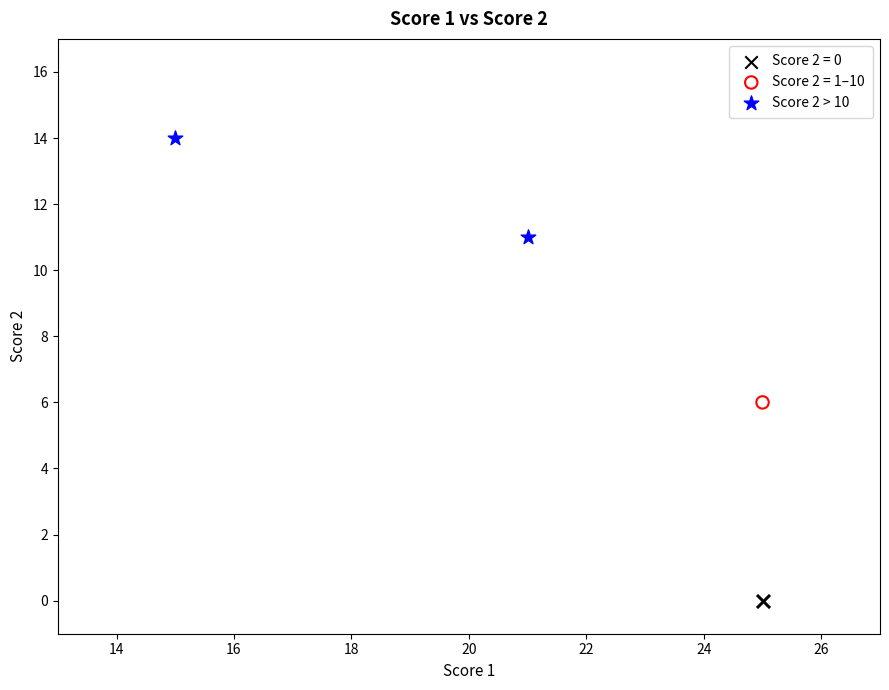

What are all the series names shown in the legend?

Score 2 = 0, Score 2 = 1–10, Score 2 > 10